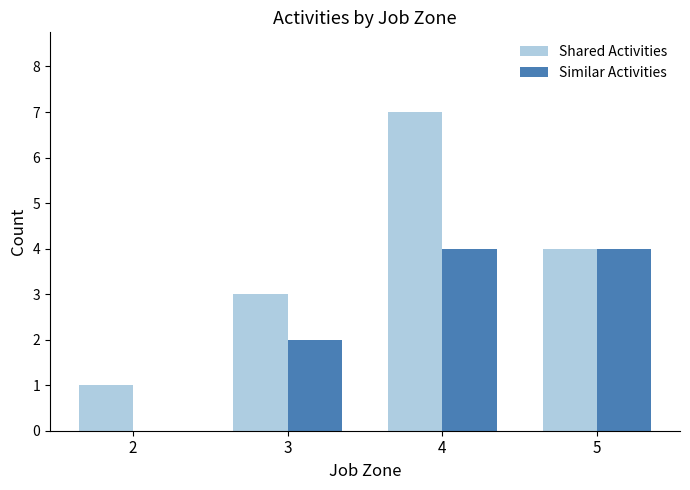

True or false: Similar Activities has a value of 2 at 4.

False